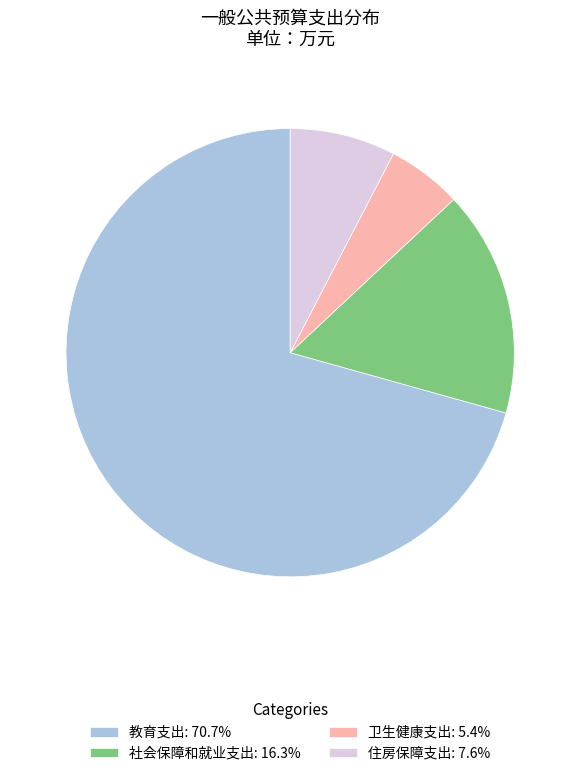

Which slice represents more than half of the pie?

教育支出